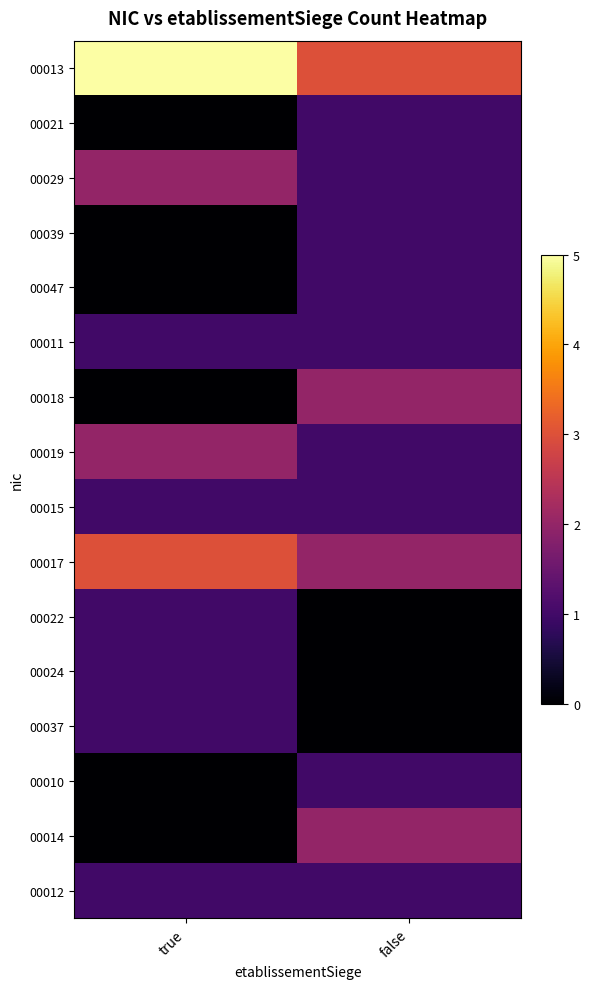

Between false and true, which is larger?

true